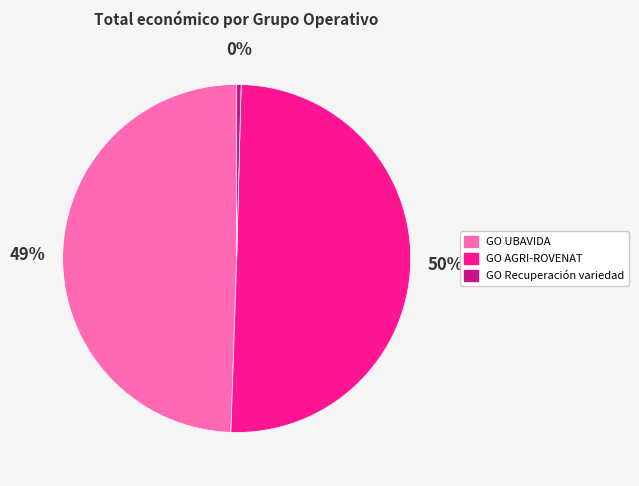

What is the majority slice?

GO AGRI-ROVENAT